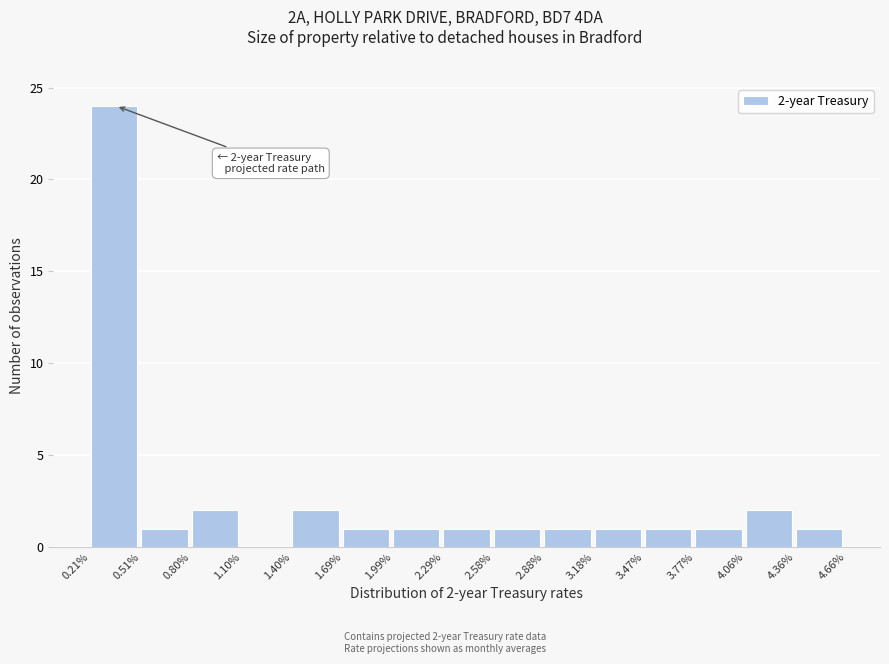

Over which range of the x-axis is the bar tallest?

0.21% to 0.51%